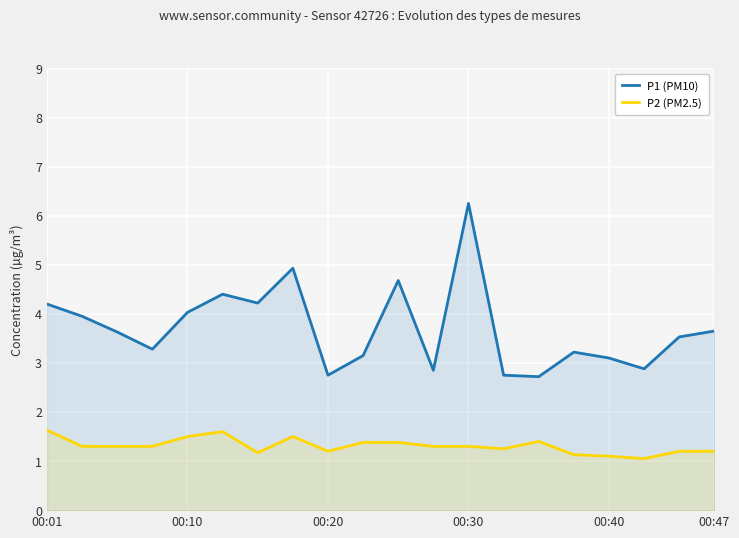

Rank the series by their average value, from highest to lowest.

P1 (PM10), P2 (PM2.5)